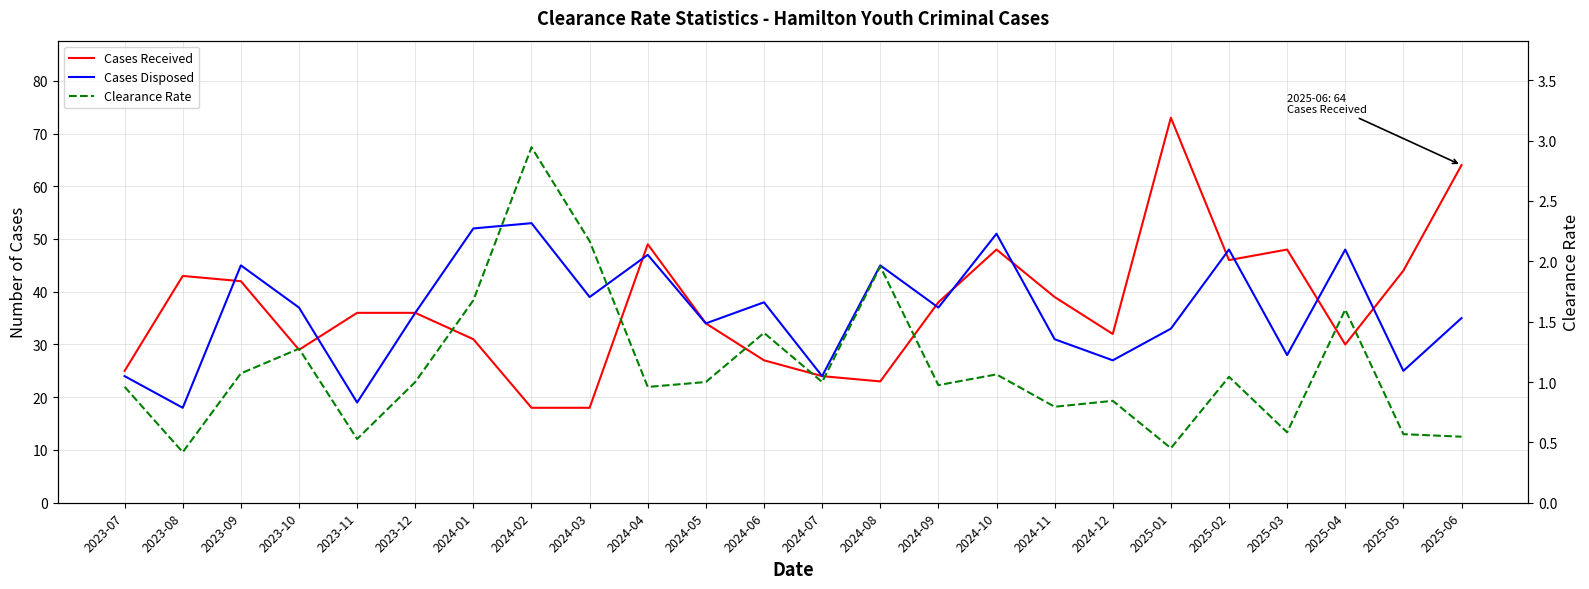

Which series changed the most between 2024-01 and 2025-04?

Cases Disposed